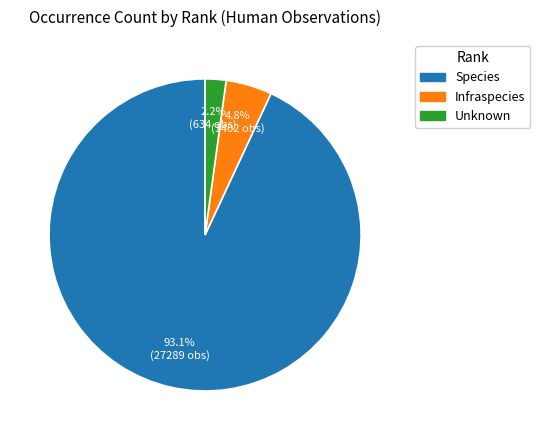

What is the majority slice?

Species